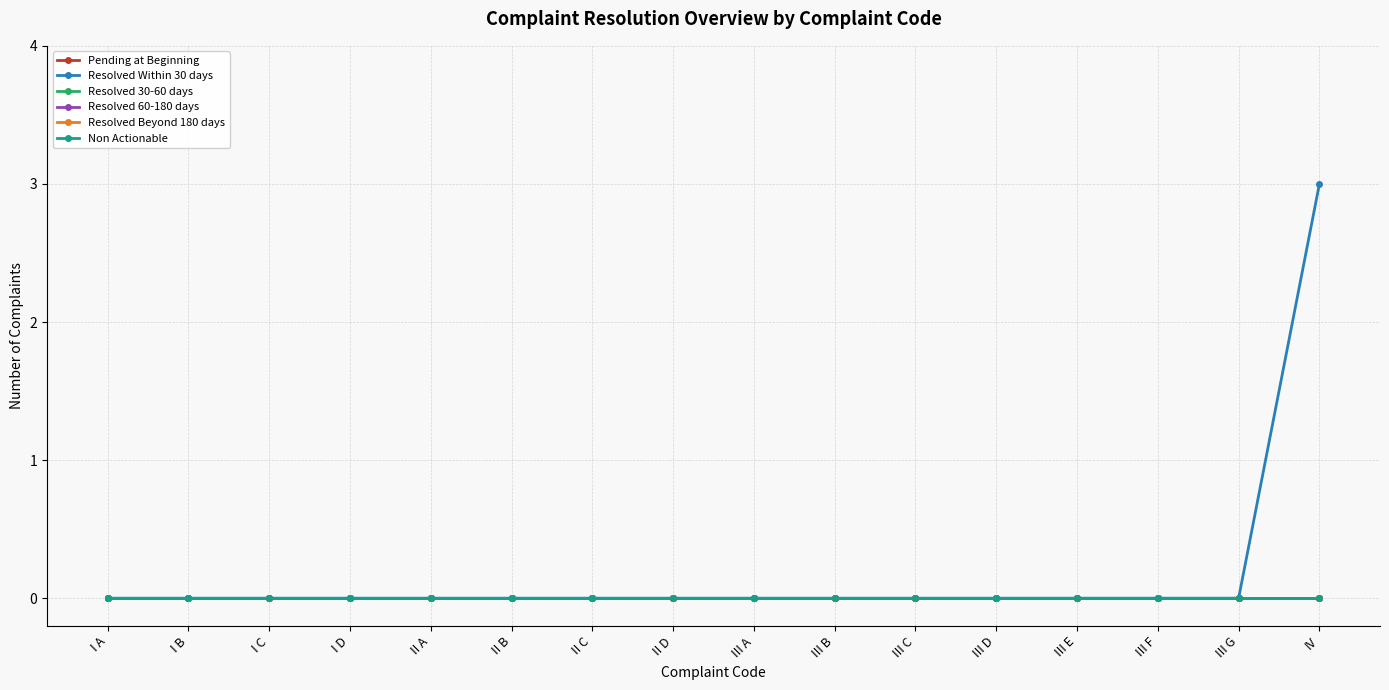

Is this an area chart (filled region under the line)?

No